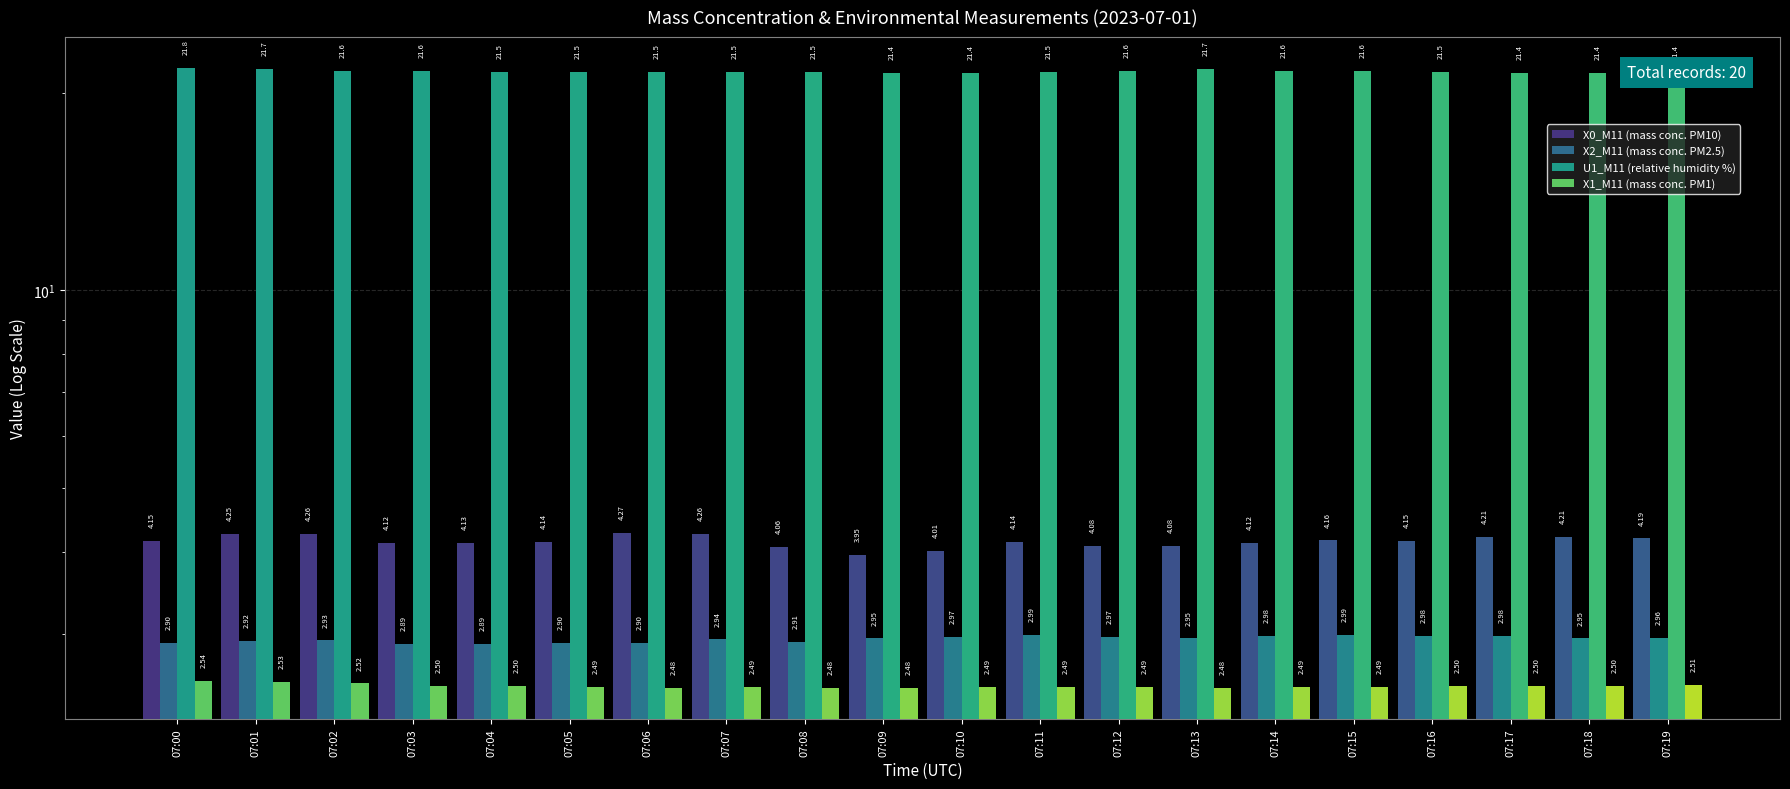

Reading right to left, list all the values displayed in this chart.

X0_M11 (mass conc. PM10): 07:19=4.2	07:18=4.2	07:17=4.2	07:16=4.2	07:15=4.2	07:14=4.1	07:13=4.1	07:12=4.1	07:11=4.1	07:10=4.0	07:09=4.0	07:08=4.1	07:07=4.3	07:06=4.3	07:05=4.1	07:04=4.1	07:03=4.1	07:02=4.3	07:01=4.2	07:00=4.2
X2_M11 (mass conc. PM2.5): 07:19=3.0	07:18=3.0	07:17=3.0	07:16=3.0	07:15=3.0	07:14=3.0	07:13=3.0	07:12=3.0	07:11=3.0	07:10=3.0	07:09=3.0	07:08=2.9	07:07=2.9	07:06=2.9	07:05=2.9	07:04=2.9	07:03=2.9	07:02=2.9	07:01=2.9	07:00=2.9
U1_M11 (relative humidity %): 07:19=21.4	07:18=21.4	07:17=21.4	07:16=21.5	07:15=21.6	07:14=21.6	07:13=21.7	07:12=21.6	07:11=21.5	07:10=21.4	07:09=21.4	07:08=21.5	07:07=21.5	07:06=21.5	07:05=21.5	07:04=21.5	07:03=21.6	07:02=21.6	07:01=21.7	07:00=21.8
X1_M11 (mass conc. PM1): 07:19=2.5	07:18=2.5	07:17=2.5	07:16=2.5	07:15=2.5	07:14=2.5	07:13=2.5	07:12=2.5	07:11=2.5	07:10=2.5	07:09=2.5	07:08=2.5	07:07=2.5	07:06=2.5	07:05=2.5	07:04=2.5	07:03=2.5	07:02=2.5	07:01=2.5	07:00=2.5